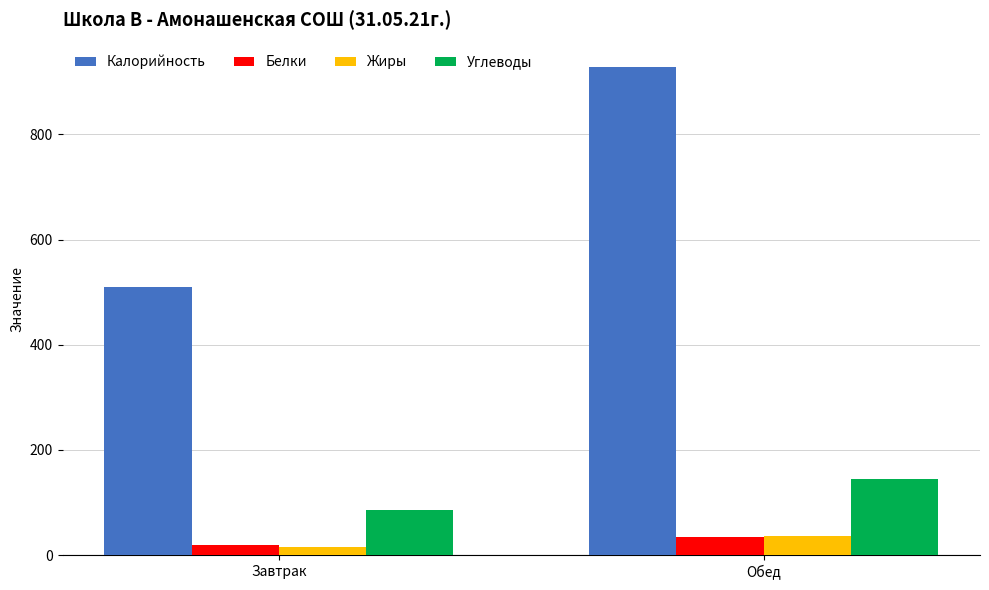

Are the bars grouped side by side (vs. stacked)?

Yes